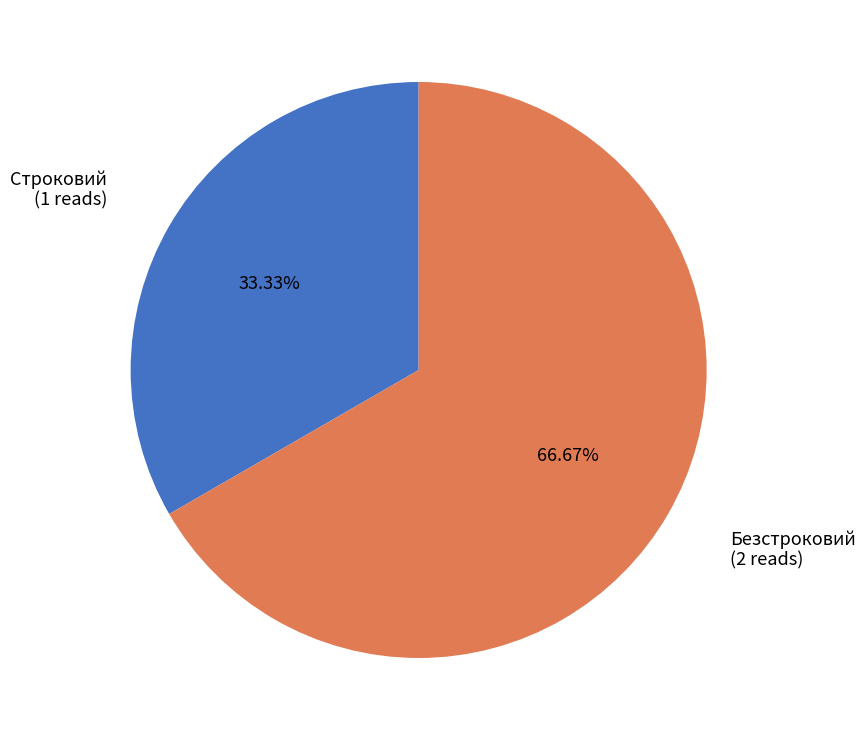

To the nearest percent, what is the average slice percentage?

50%